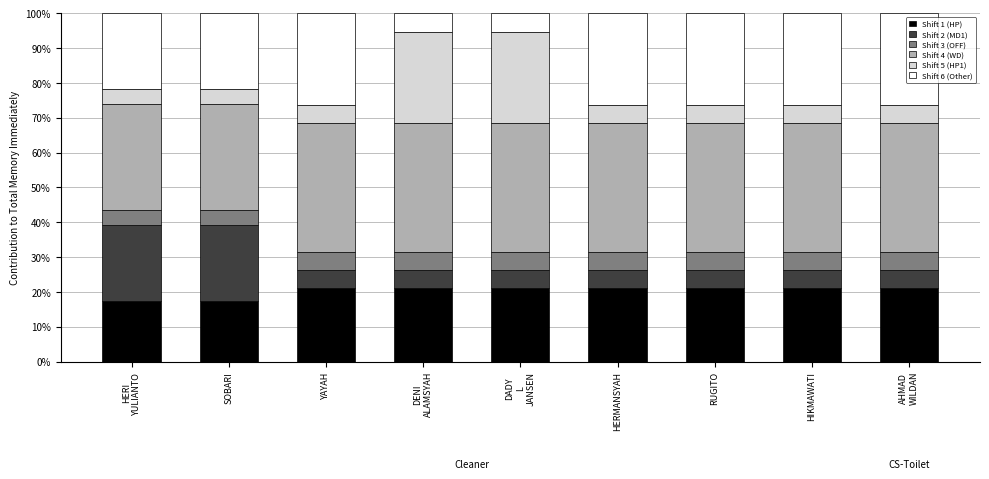

What is the highest value of the Shift 1 (HP) series?

21.1